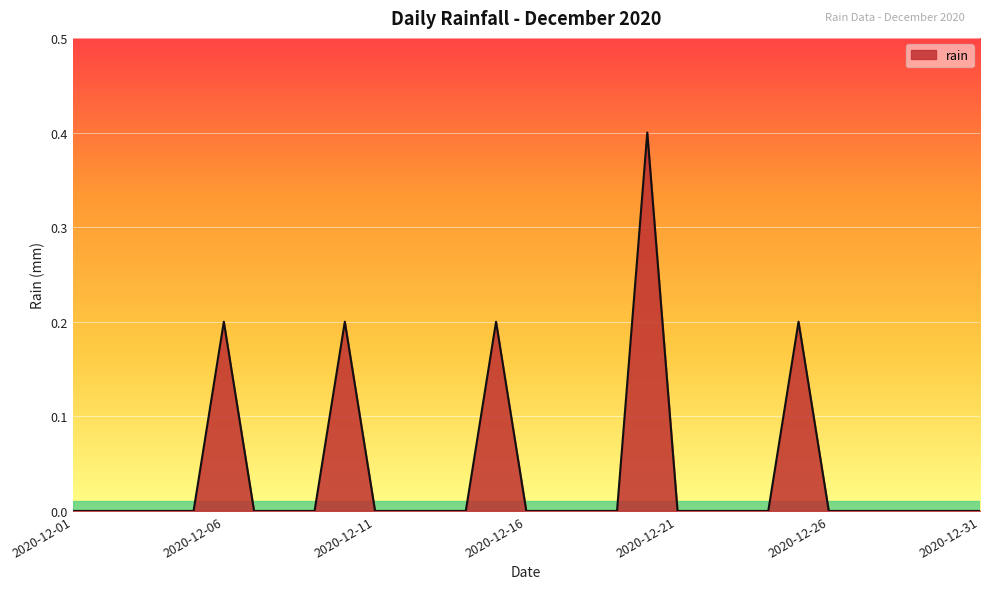

What is the maximum value shown in the chart?

0.4